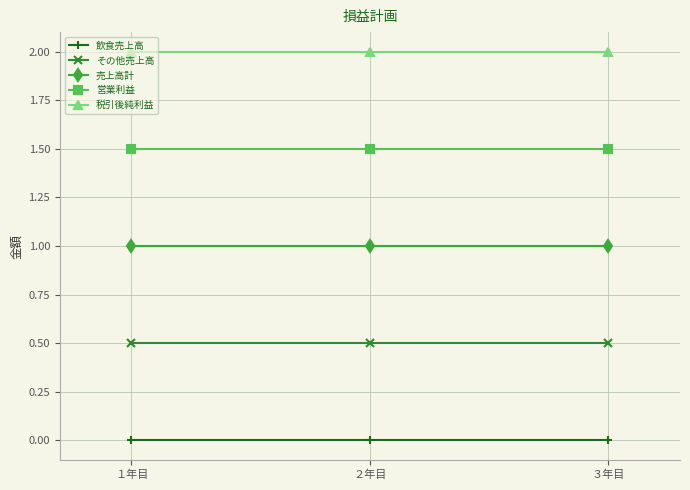

List the series in order of their overall mean, highest first.

税引後純利益, 営業利益, 売上高計, その他売上高, 飲食売上高